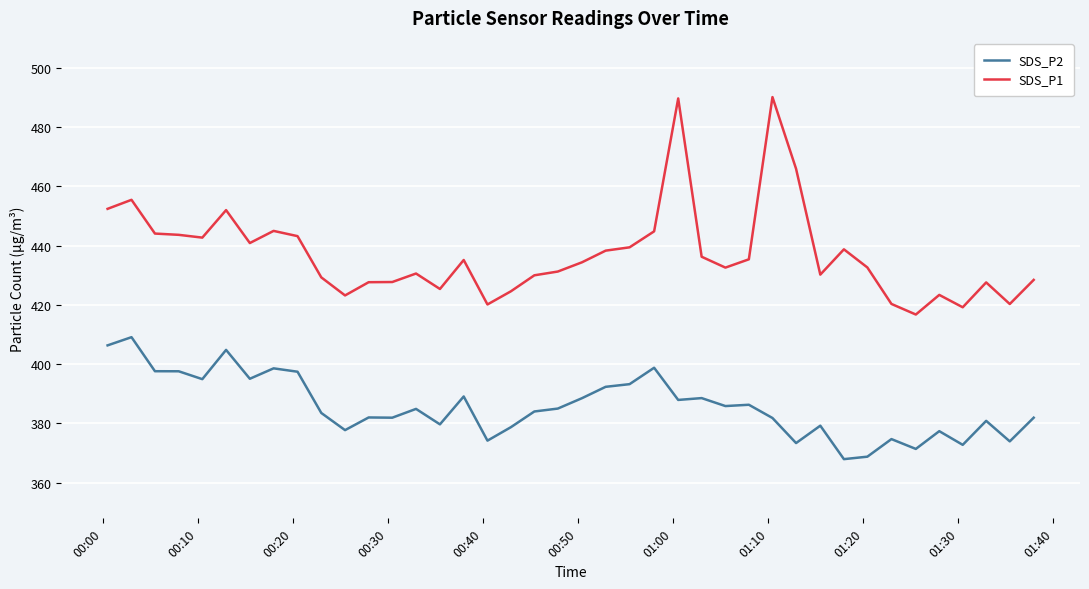

Which series has the widest spread of values?

SDS_P1